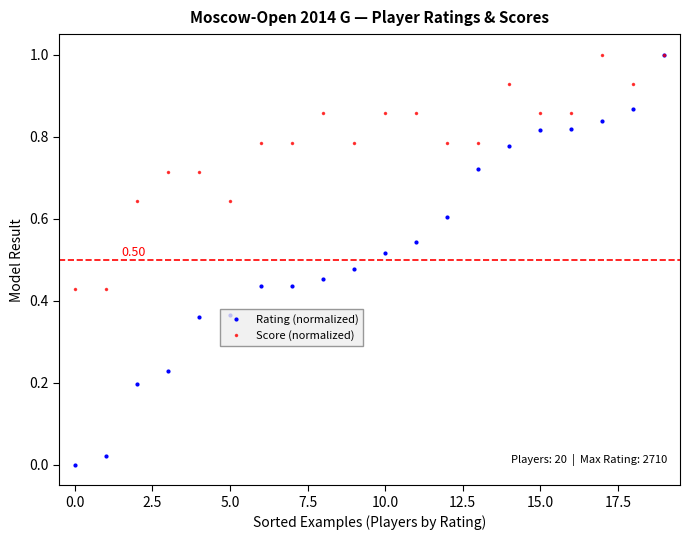

List the series in order of their overall mean, lowest first.

Rating (normalized), Score (normalized)